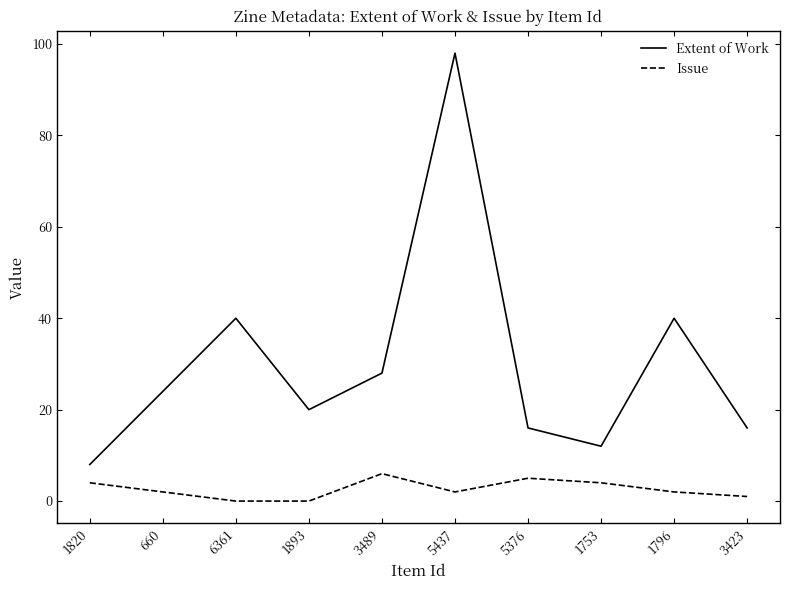

Rank the series at 1796 from highest to lowest value.

Extent of Work, Issue